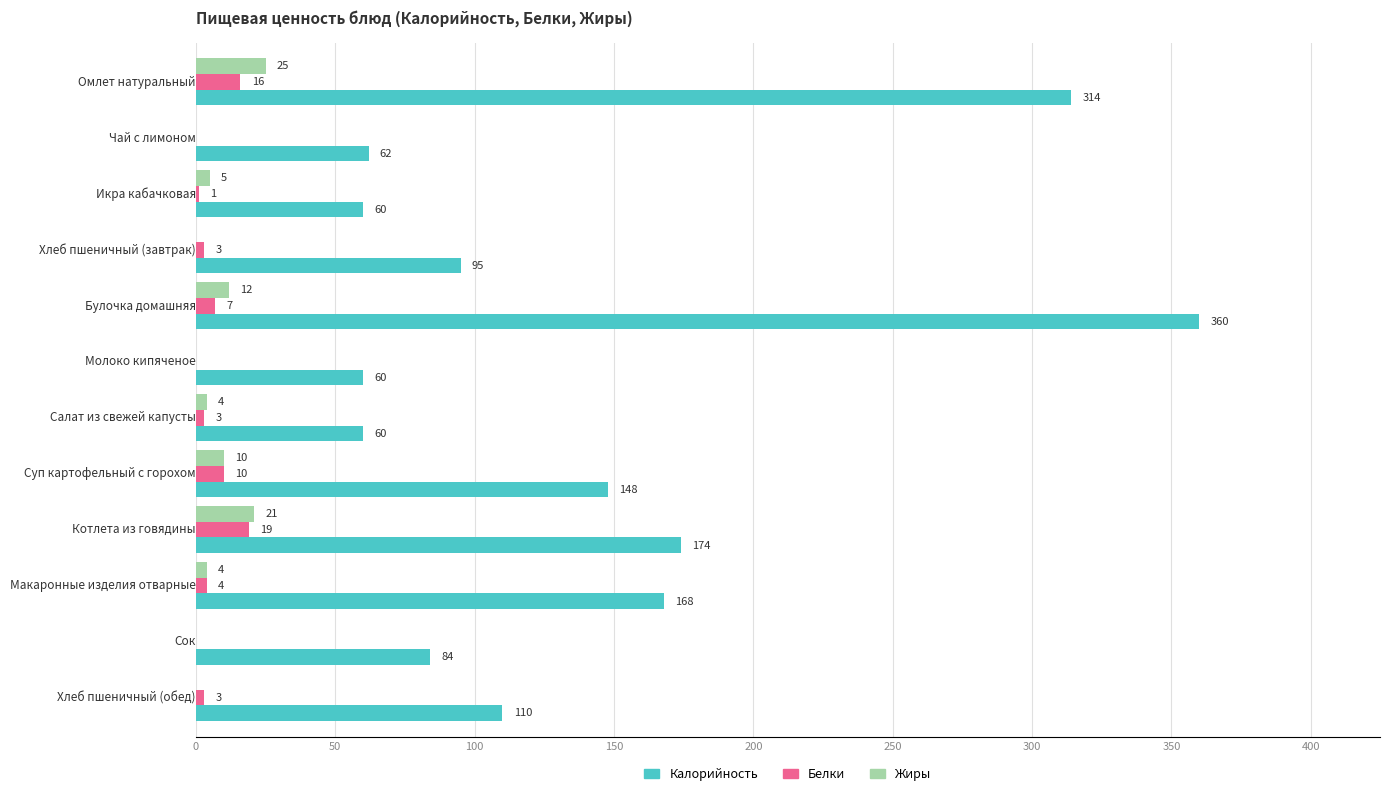

What is the sum of all Жиры values?

81